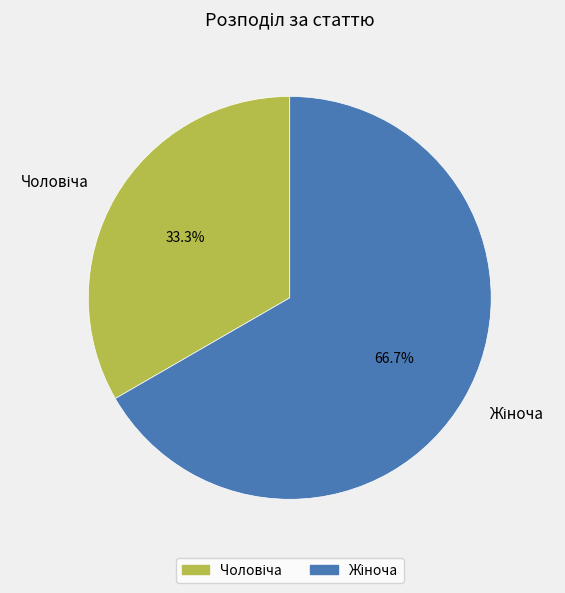

Is there a majority slice in this chart?

Yes